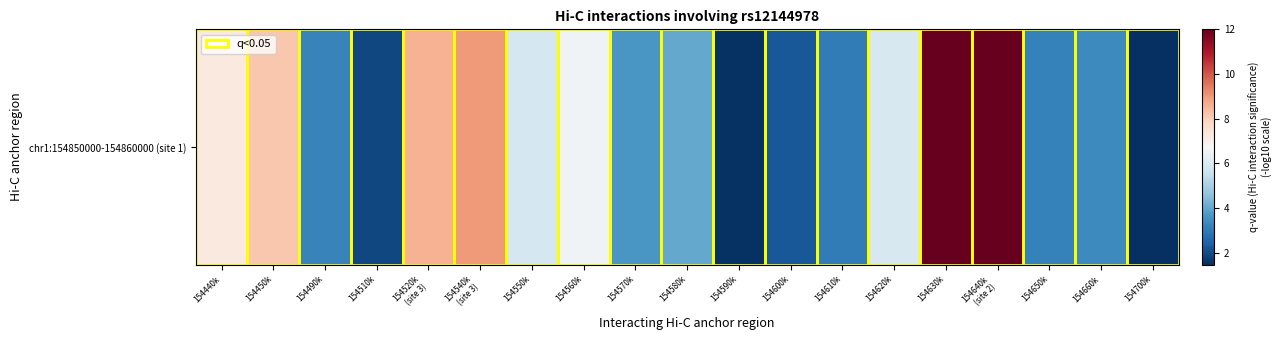

Which label corresponds to the smallest value in the chart?

154700k